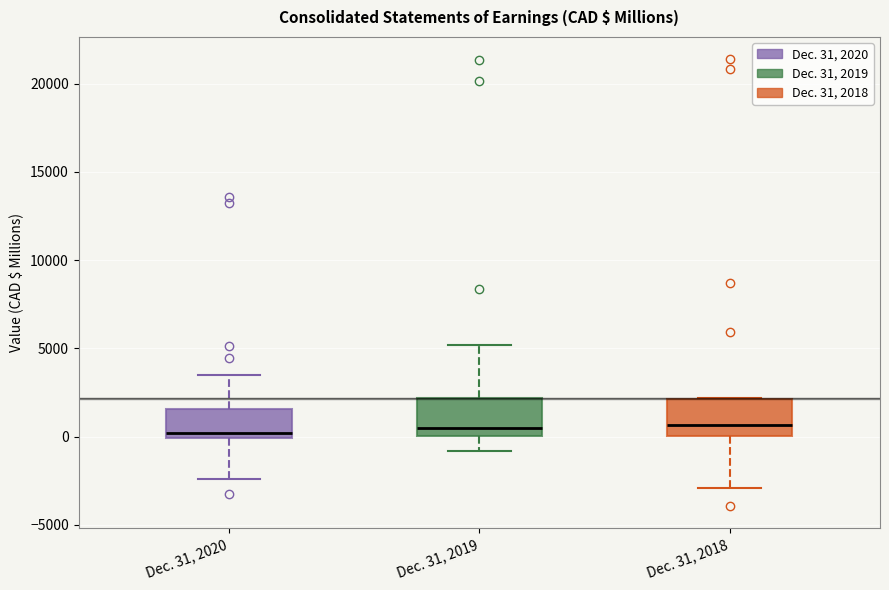

Where does the lower whisker of the box for Dec. 31, 2018 end on the y-axis? The values are not printed on the chart, so give them approximately, as read against the axis.

-3000